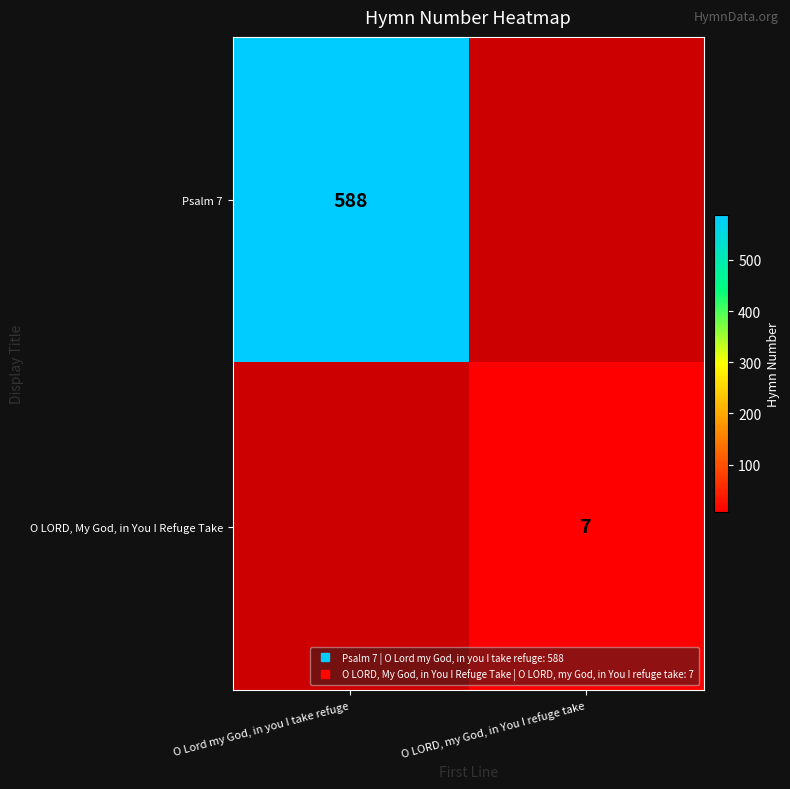

How many distinct data groups are displayed?

2